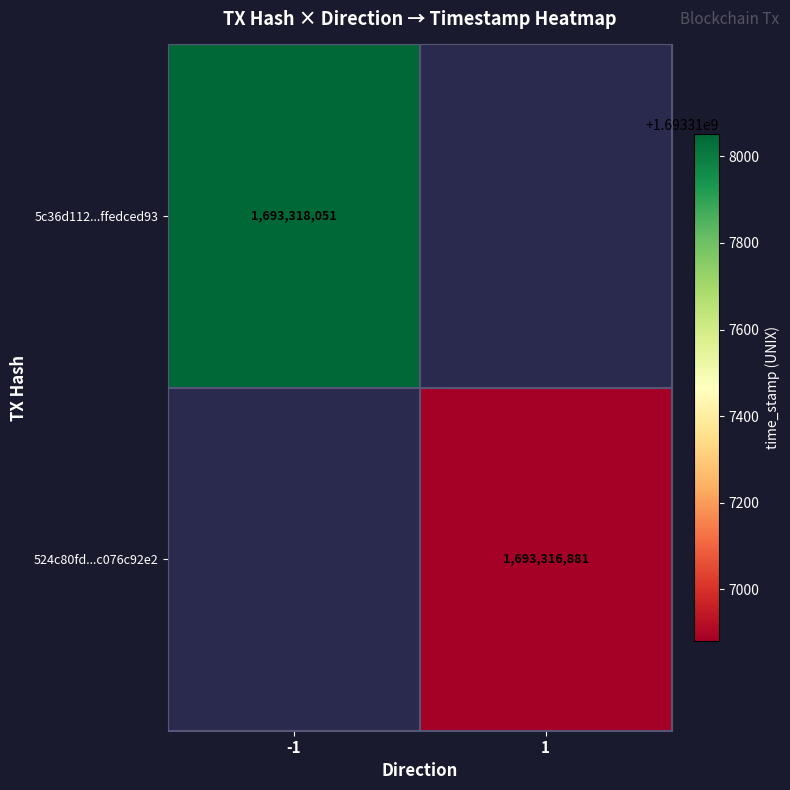

How many positive values does the 5c36d112973109fa758e2ad8c3ebe3ffedced93 series have?

1